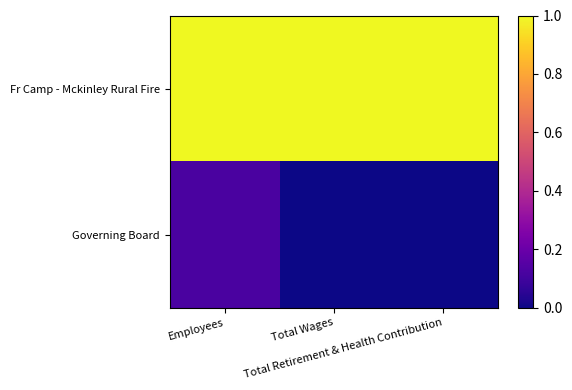

Reading right to left, transcribe all the data shown in this chart.

Fr Camp - Mckinley Rural Fire: Total Retirement & Health Contribution=1.0	Total Wages=1.0	Employees=1.0
Governing Board: Total Retirement & Health Contribution=0.0	Total Wages=0.0	Employees=0.1